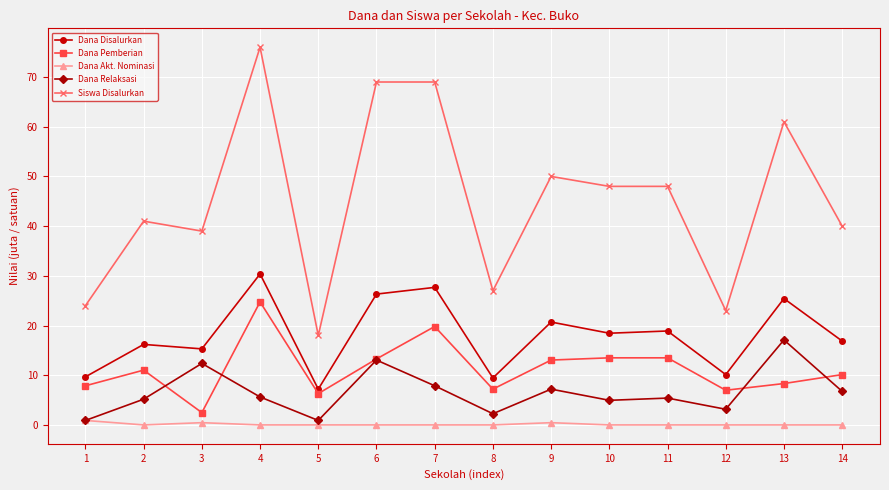

At 9, list the series in order from largest to smallest.

Siswa Disalurkan, Dana Disalurkan, Dana Pemberian, Dana Relaksasi, Dana Akt. Nominasi